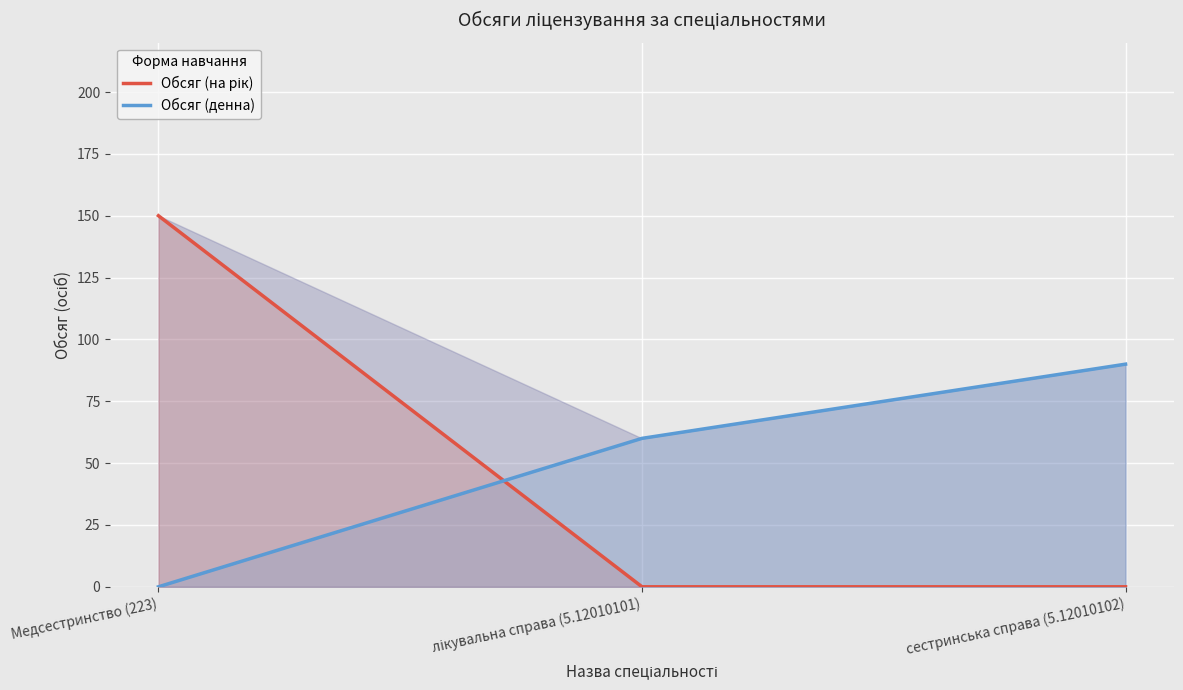

What position from the right is сестринська справа (5.12010102)?

1